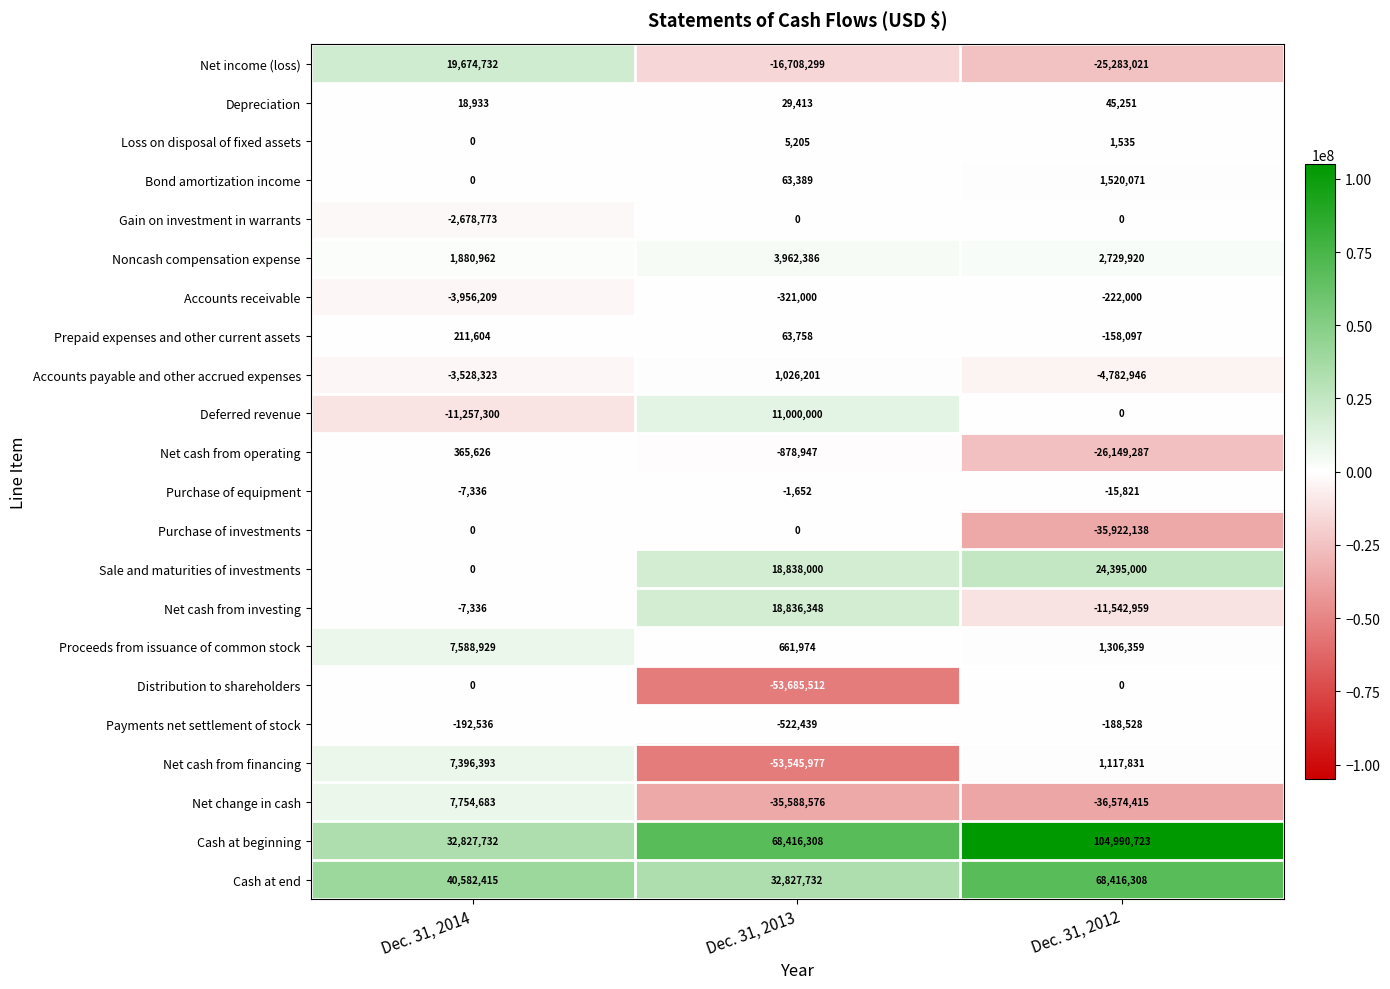

At which category is the sum across all series the highest?

Dec. 31, 2014